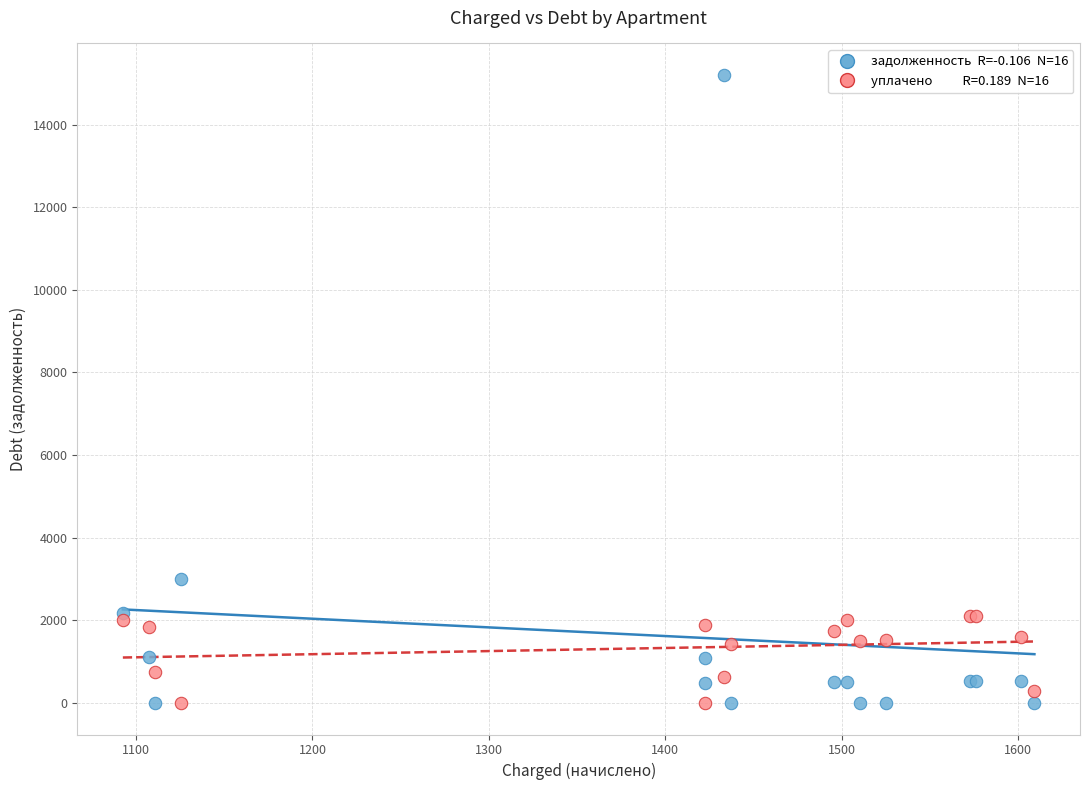

Across all series, what Y value is closest to 7601?

3001.2